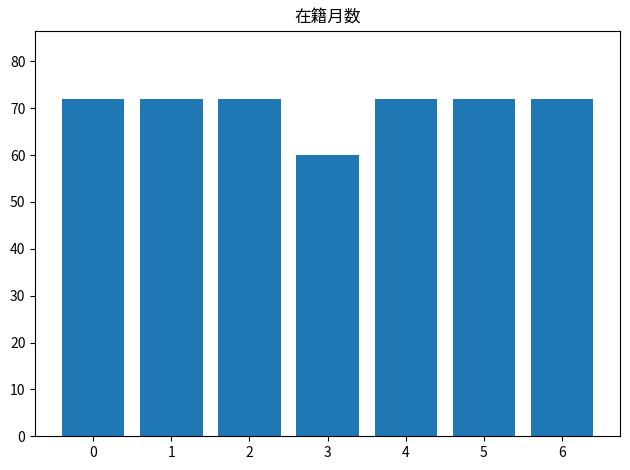

Which category has the lowest value across all series?

3